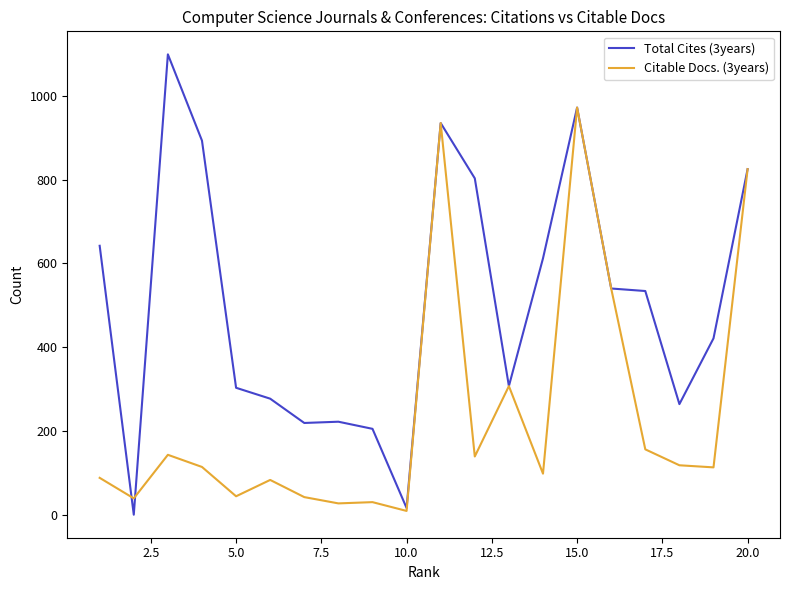

Which series has the largest total across all categories?

Total Cites (3years)